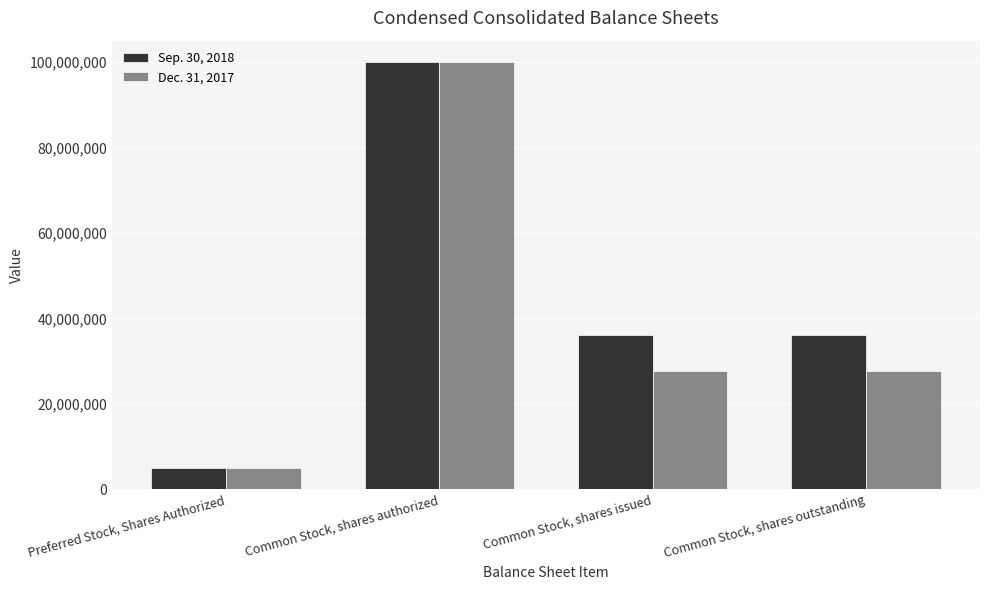

At which category is the sum across all series the highest?

Common Stock, shares authorized